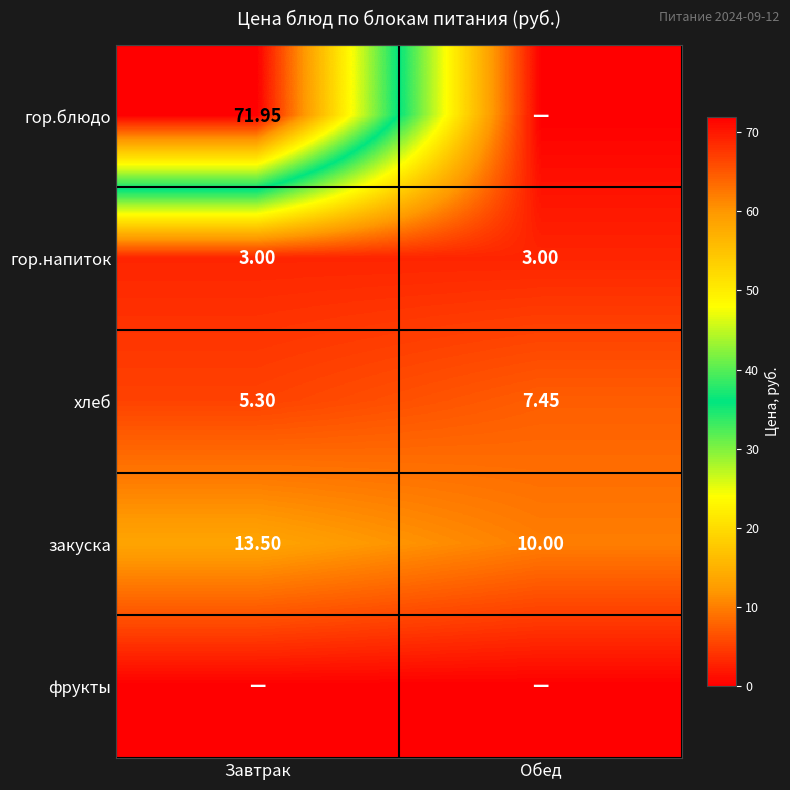

At how many categories does at least one series exceed 27?

1